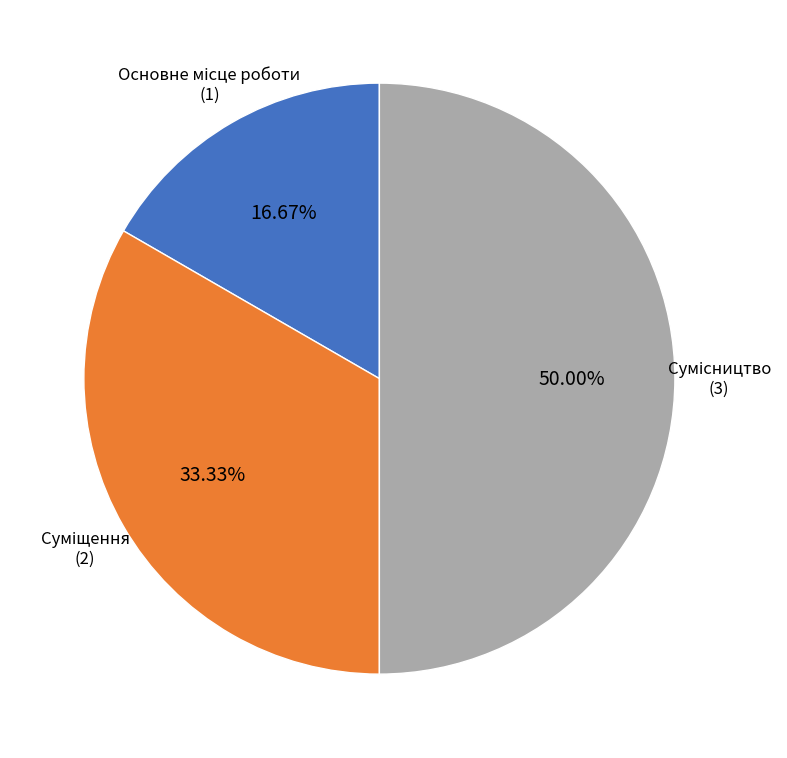

To the nearest percent, what is the difference between the Сумісництво and Основне місце роботи slice percentages?

33%